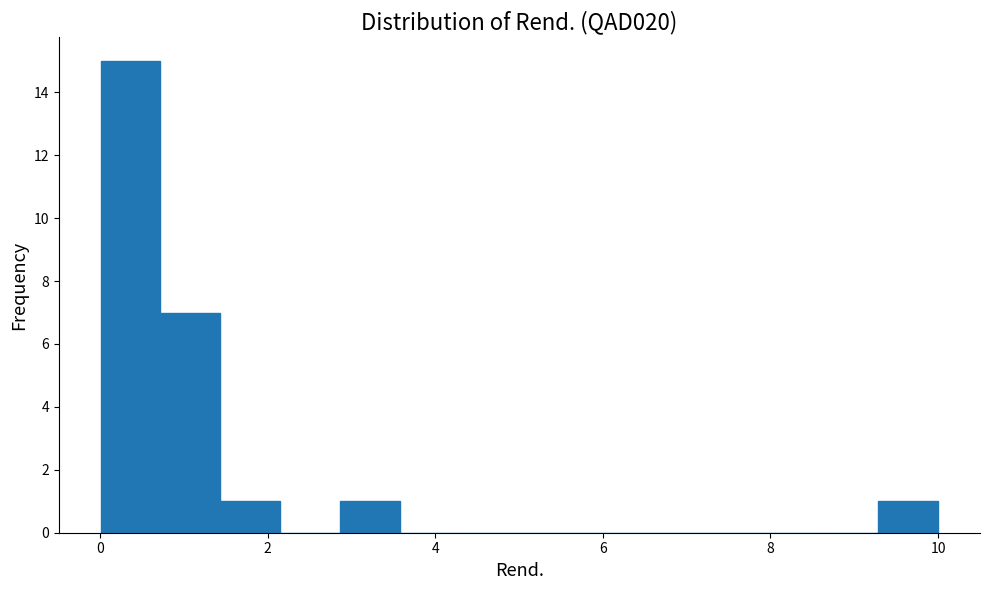

Read against the x-axis, roughly where is the centre of the tallest bar?

0.4